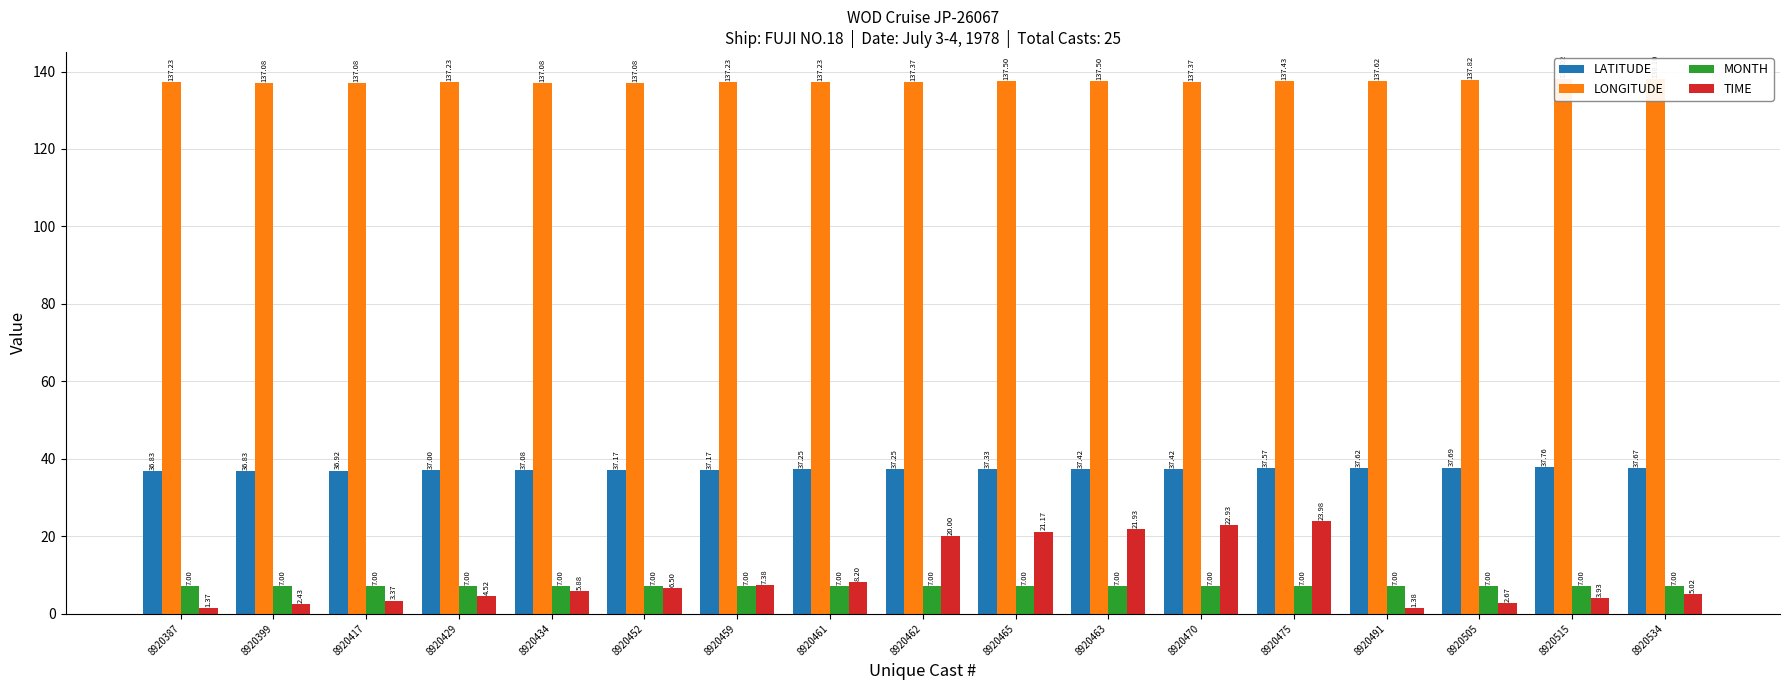

The value of LONGITUDE at 8920429 is 57.6. True or false?

False